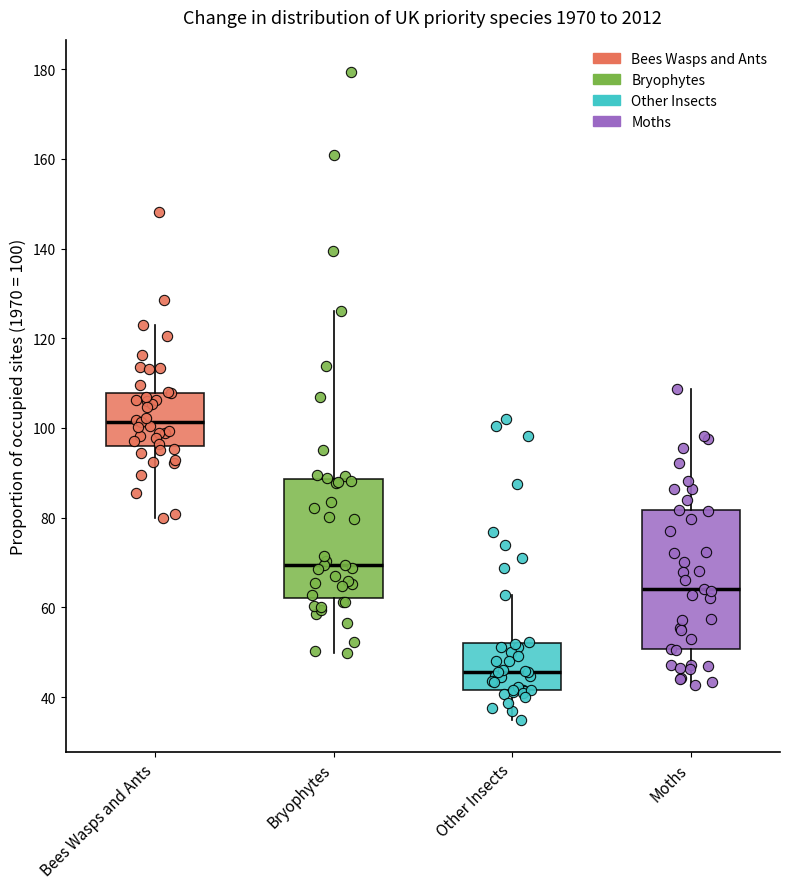

Where is the upper edge of the box for Other Insects on the y-axis? The values are not printed on the chart, so give them approximately, as read against the axis.

52